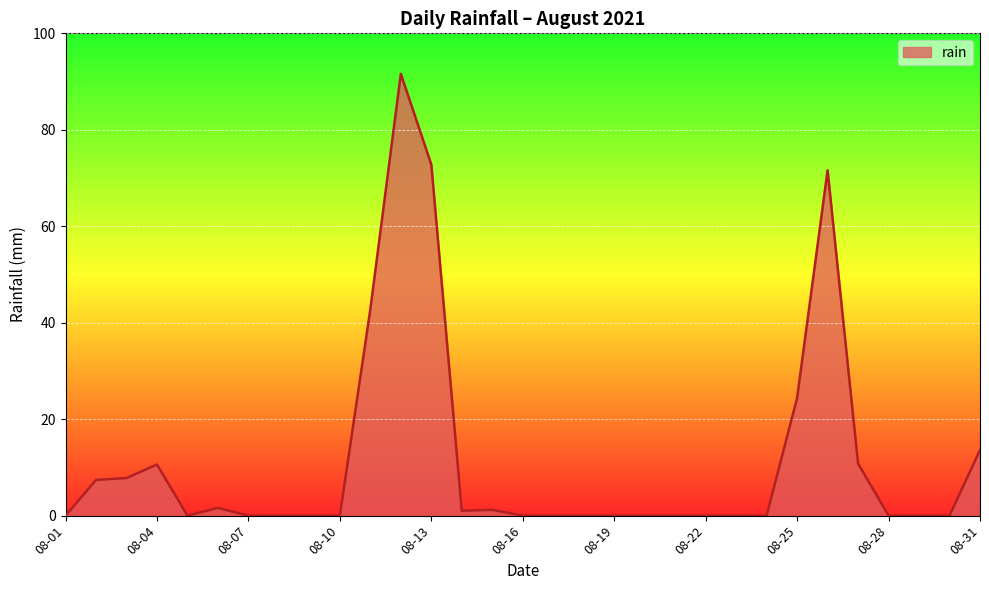

What is the maximum value shown in the chart?

91.6